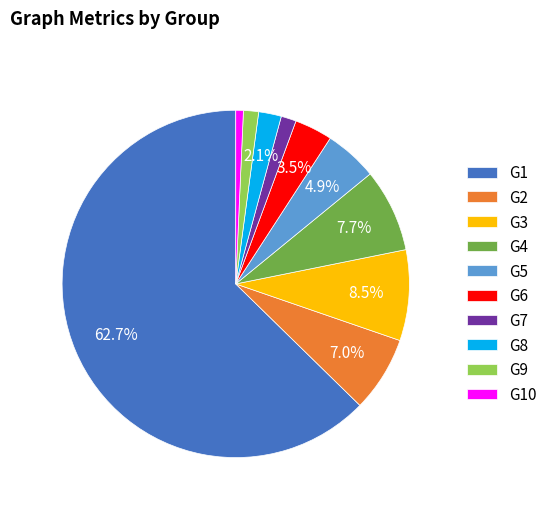

Do G1 and G2 together represent more than half of the pie?

Yes